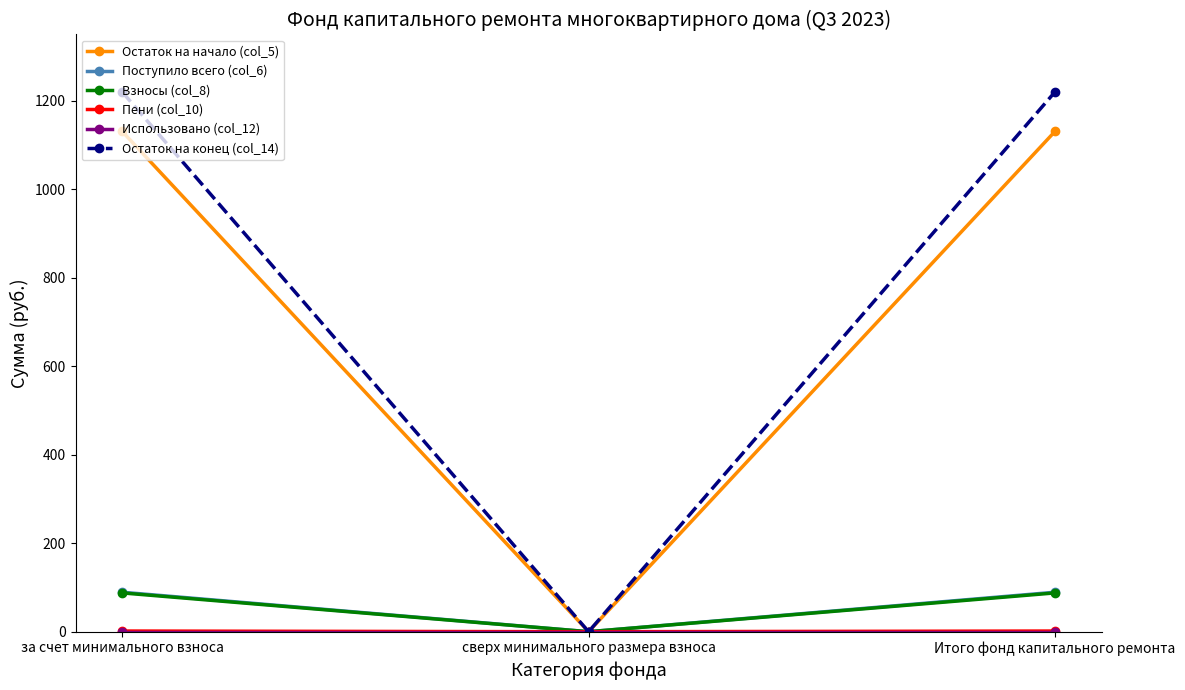

What is the spread (max minus min) of values at за счет минимального взноса?

1220.3